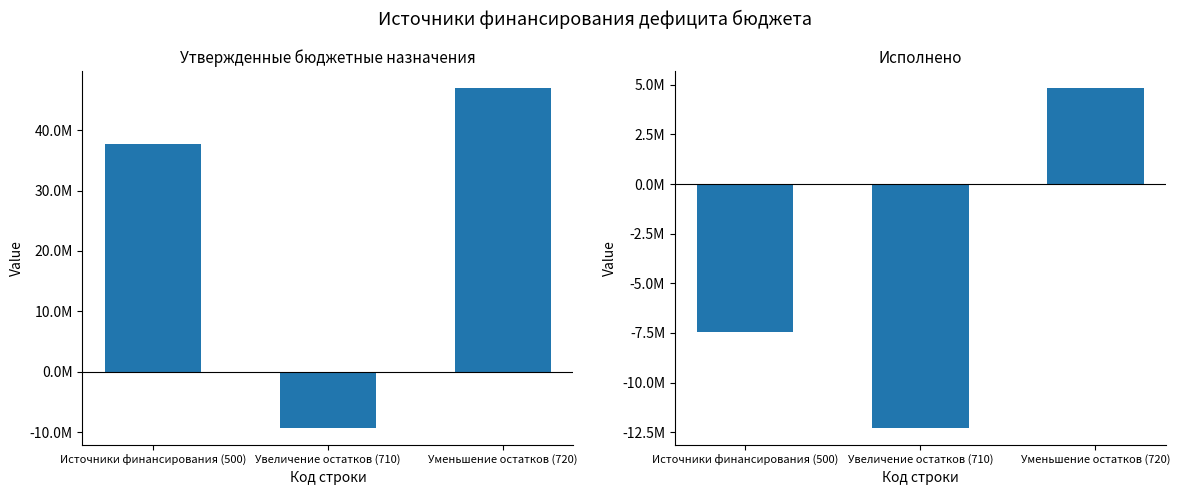

What is the average value of the Утвержденные назначения (консол.) series?

25116698.0